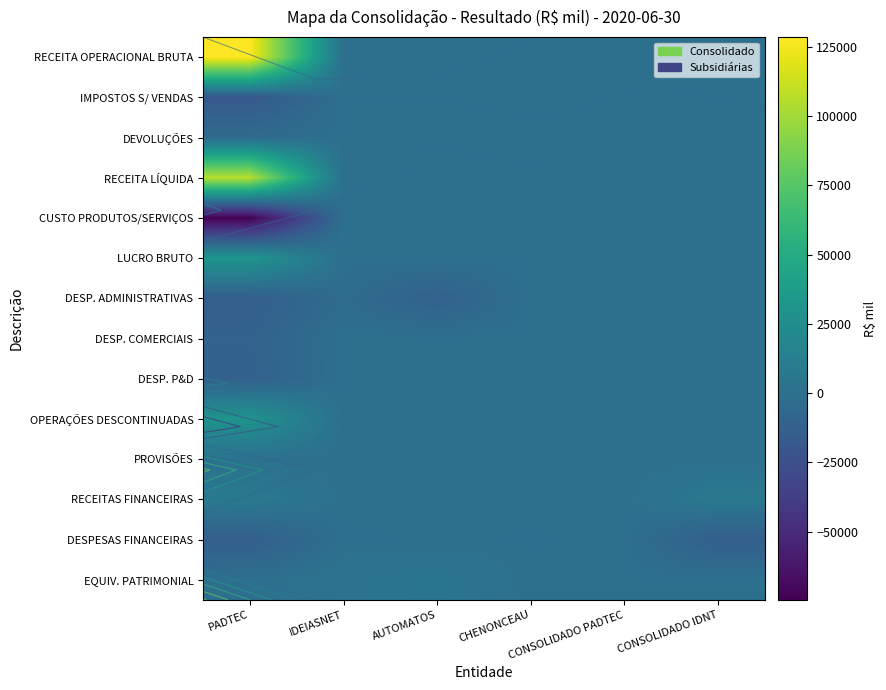

Count the number of categories in the chart.

6